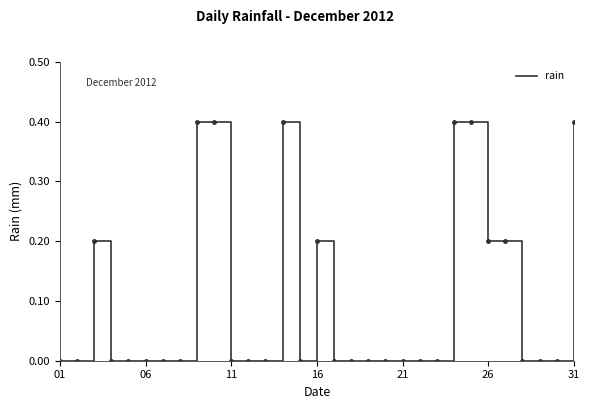

What is the greatest value displayed?

0.4